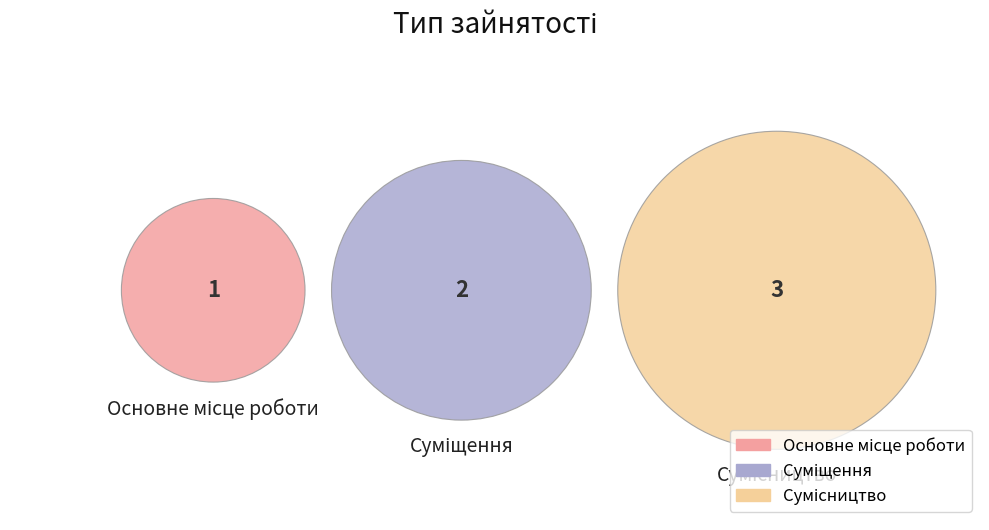

What is the change in value from Основне місце роботи to Суміщення?

+1